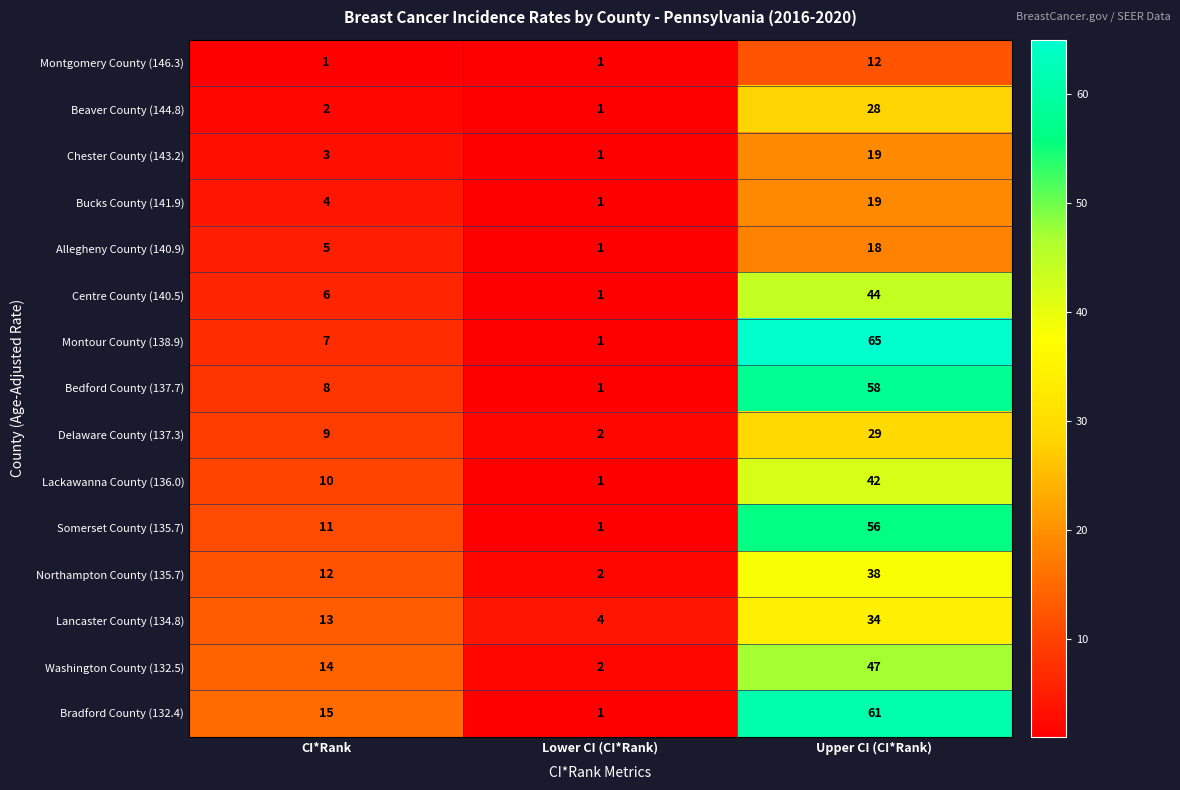

Which category has the highest value in the Montgomery County (146.3) series?

Upper CI (CI*Rank)